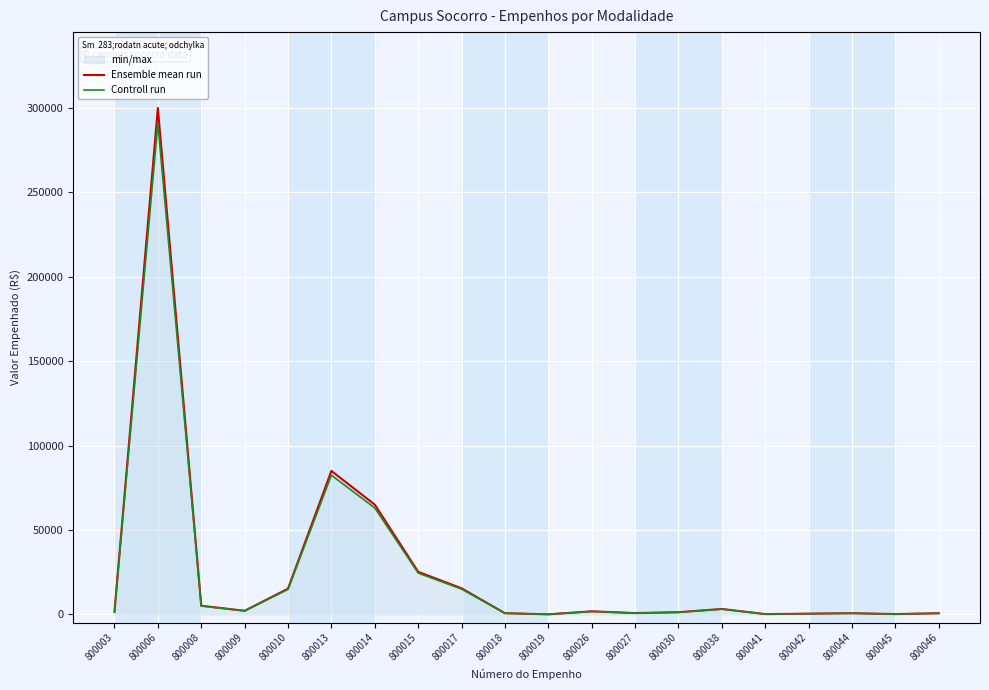

What are all the series names shown in the legend?

Ensemble mean run, Controll run